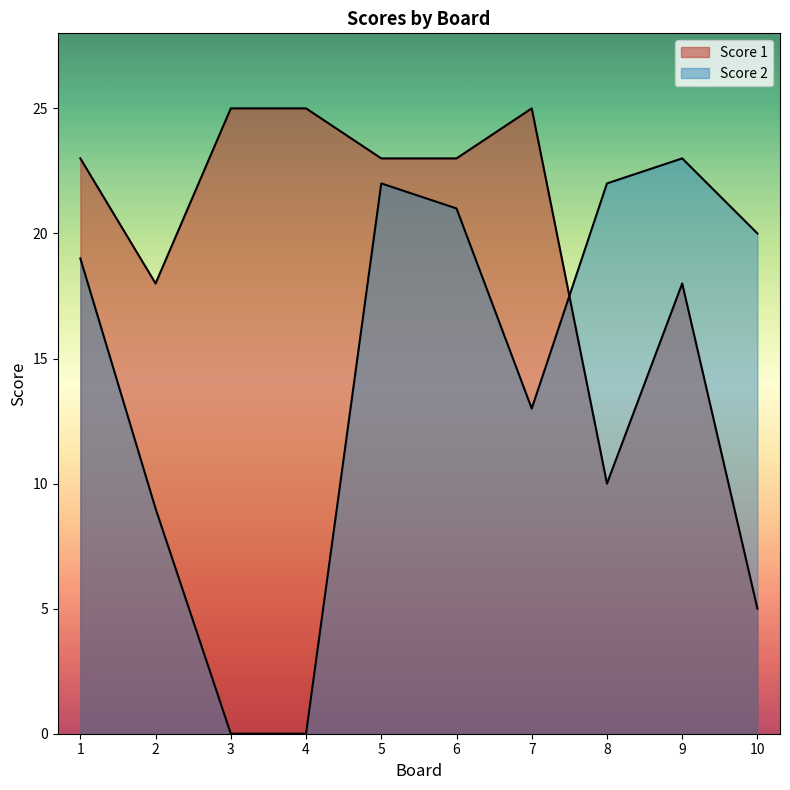

Does the chart have visible grid lines?

No